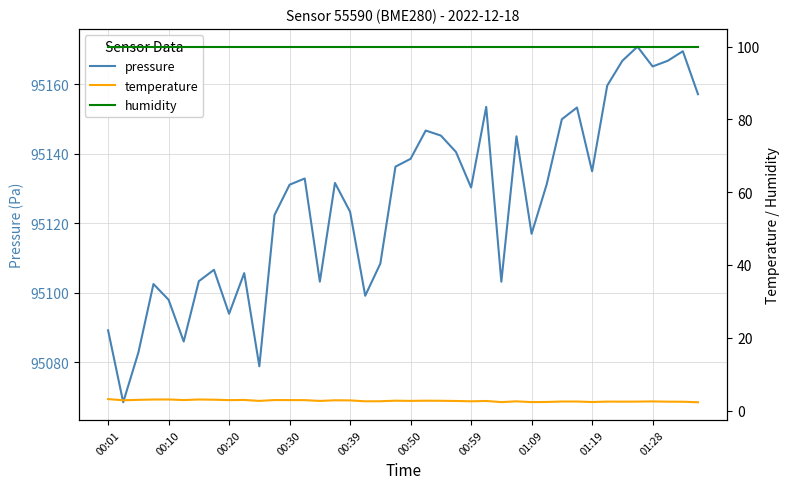

Is it true that humidity equals 100.0 at 00:59?

True